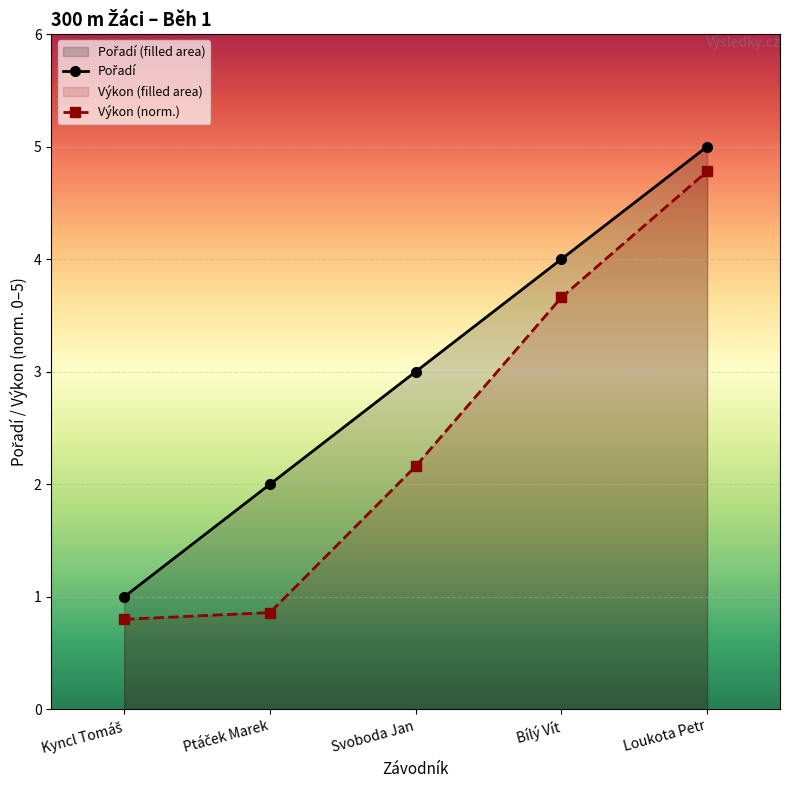

What is the total value across all series at Kyncl Tomáš?

1.8